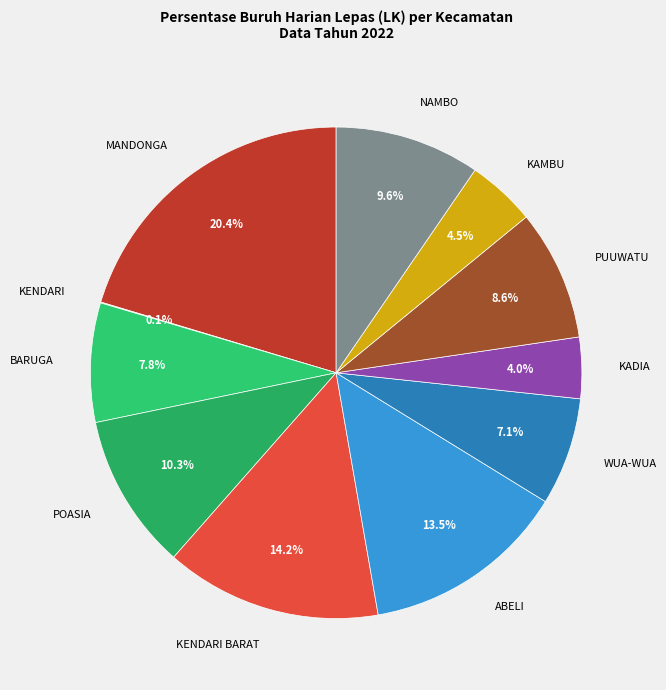

Combined, what portion of the pie is PUUWATU and ABELI?

22.1%